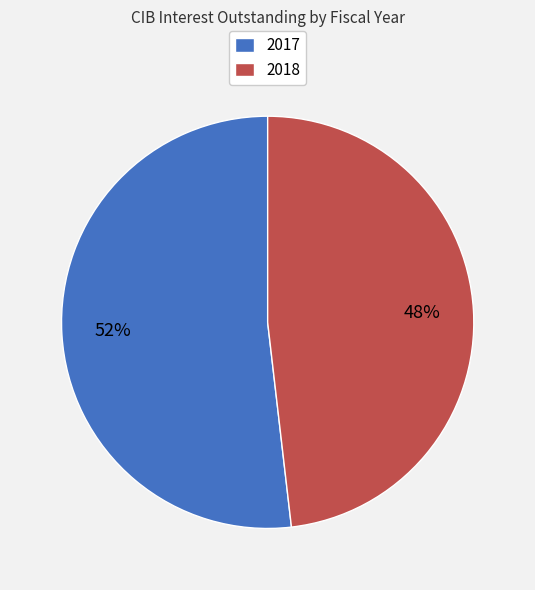

What is the smallest slice in the pie chart?

2018